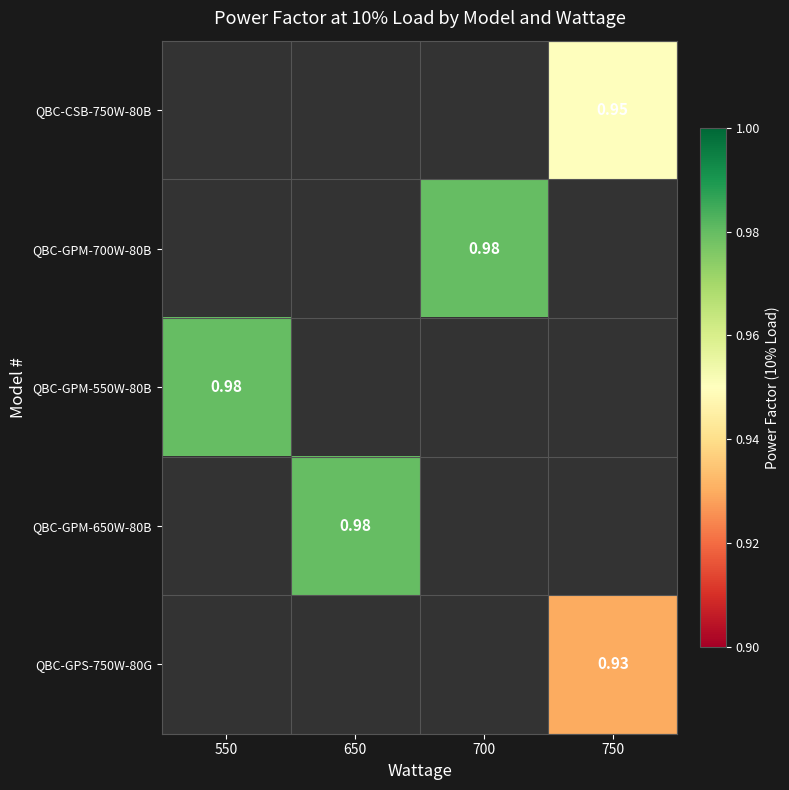

How many categories are shown in the chart?

4